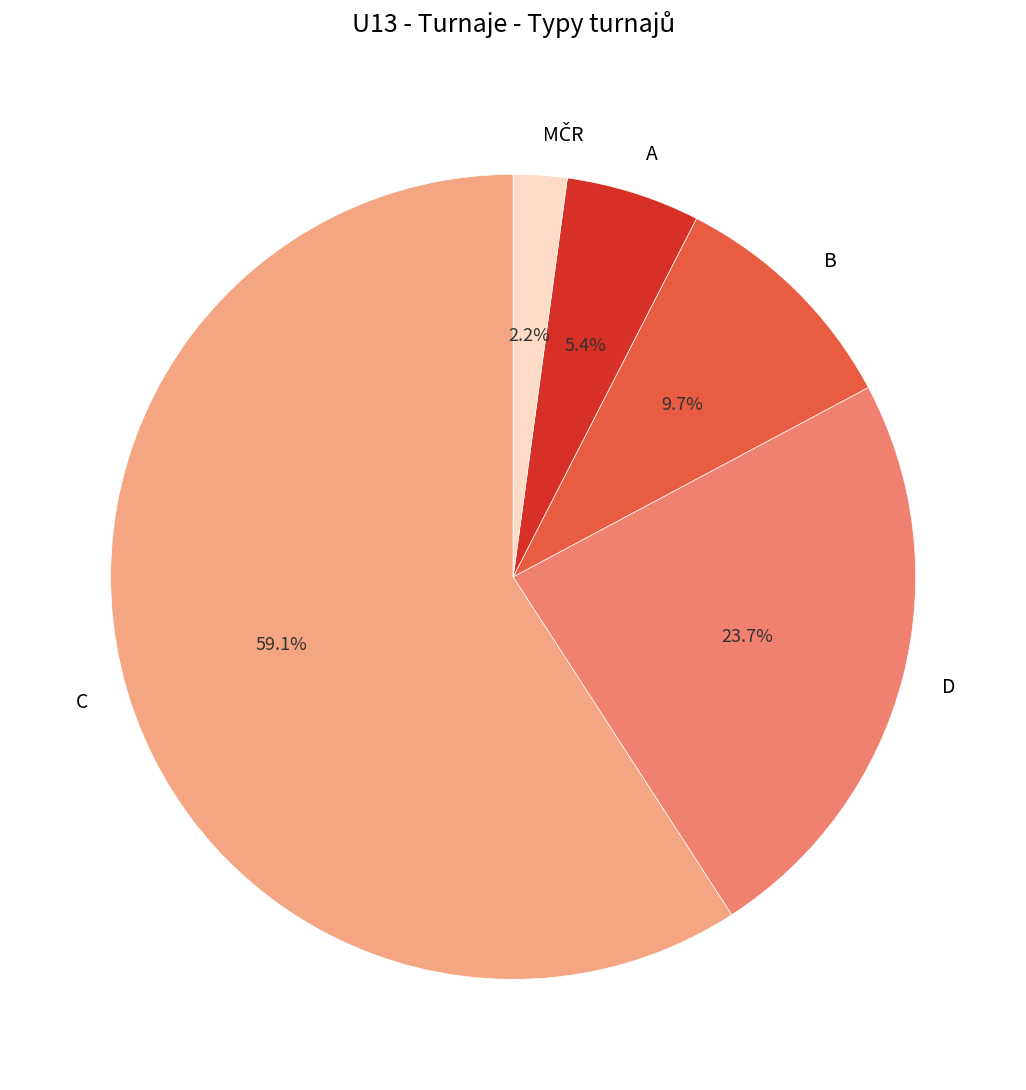

Count the number of slices in the pie.

5